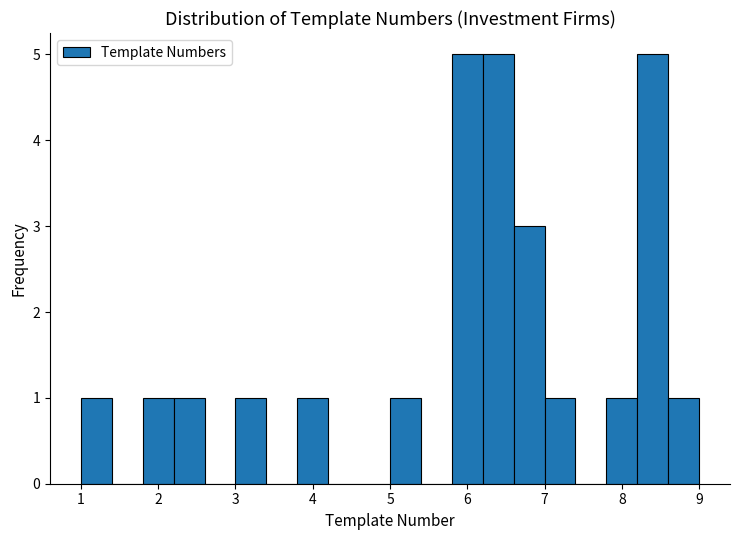

Reading left to right, list every bar in this chart as the range it spans on the x-axis followed by its height. The values are not printed on the chart, so give them approximately, as read against the axis.

1.0 to 1.4: 1
1.4 to 1.8: 0
1.8 to 2.2: 1
2.2 to 2.6: 1
2.6 to 3.0: 0
3.0 to 3.4: 1
3.4 to 3.8: 0
3.8 to 4.2: 1
4.2 to 4.6: 0
4.6 to 5.0: 0
5.0 to 5.4: 1
5.4 to 5.8: 0
5.8 to 6.2: 5
6.2 to 6.6: 5
6.6 to 7.0: 3
7.0 to 7.4: 1
7.4 to 7.8: 0
7.8 to 8.2: 1
8.2 to 8.6: 5
8.6 to 9.0: 1